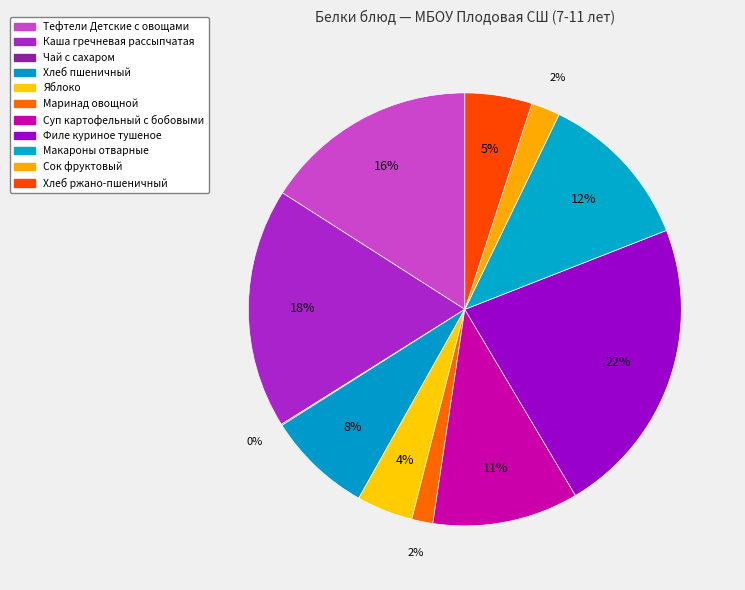

Count the number of slices in the pie.

11